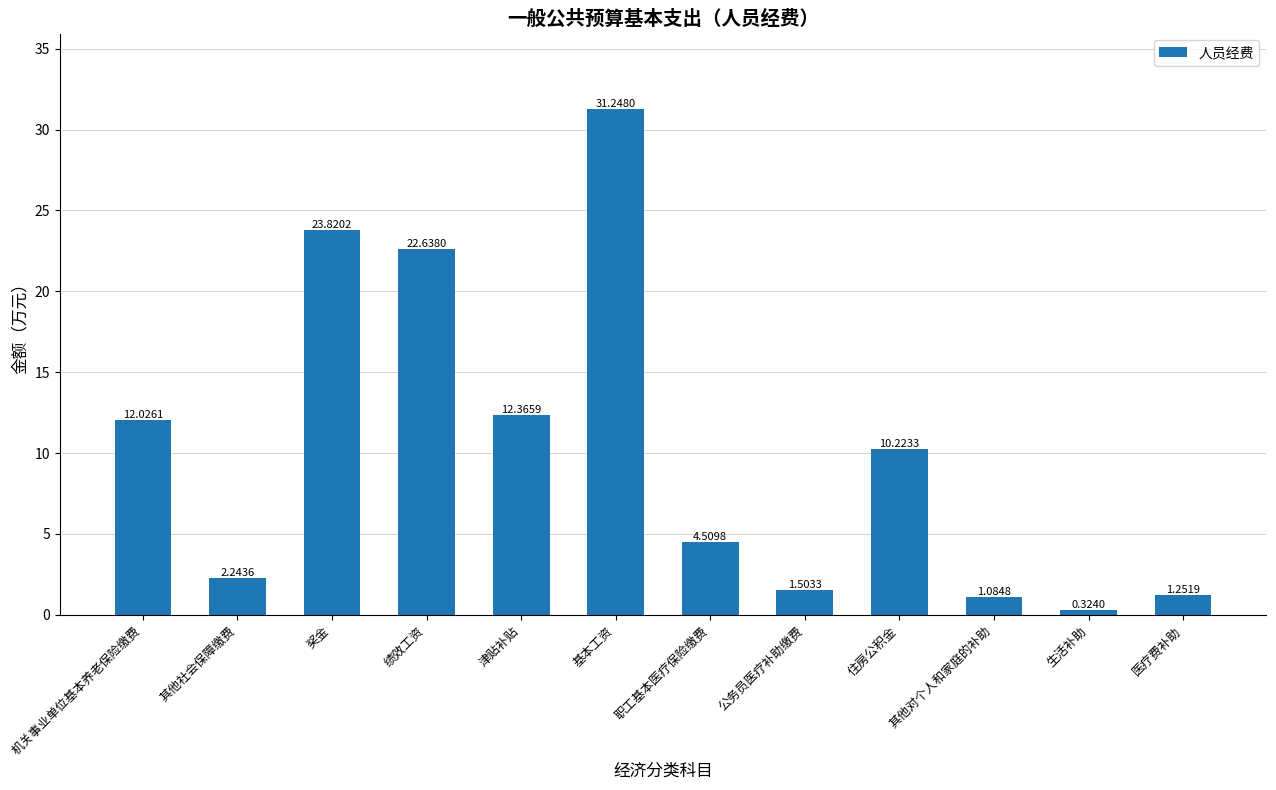

What is the difference between the maximum and second lowest values?

30.2